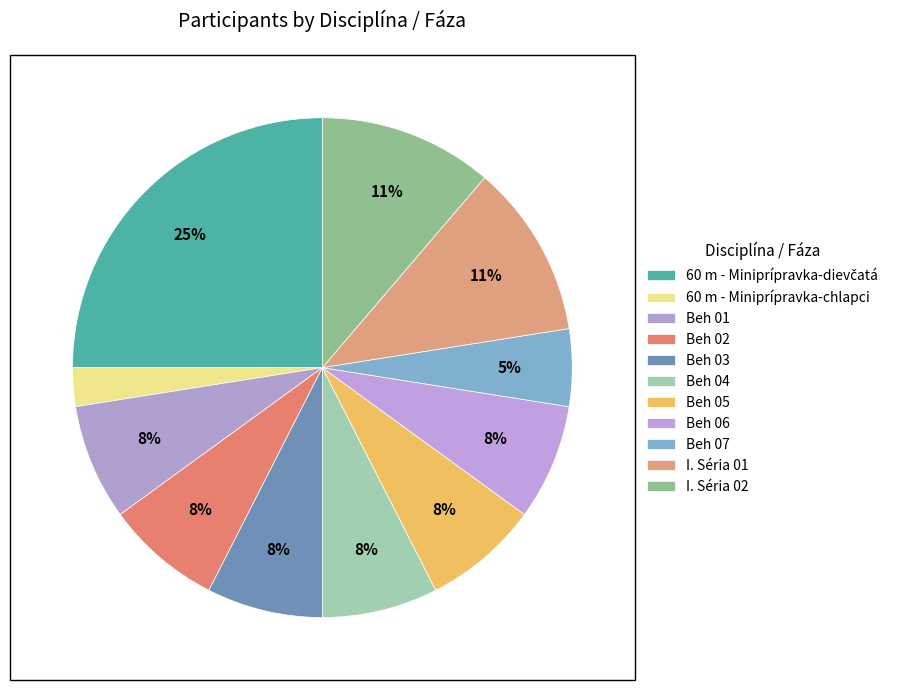

Which category has the smallest portion of the pie?

60 m - Miniprípravka-chlapci